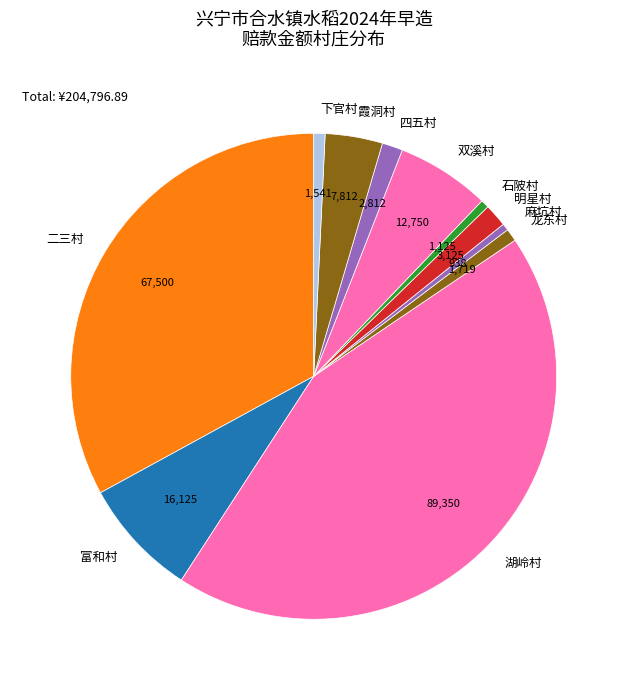

Does 石陂村 represent more than half of the total?

No